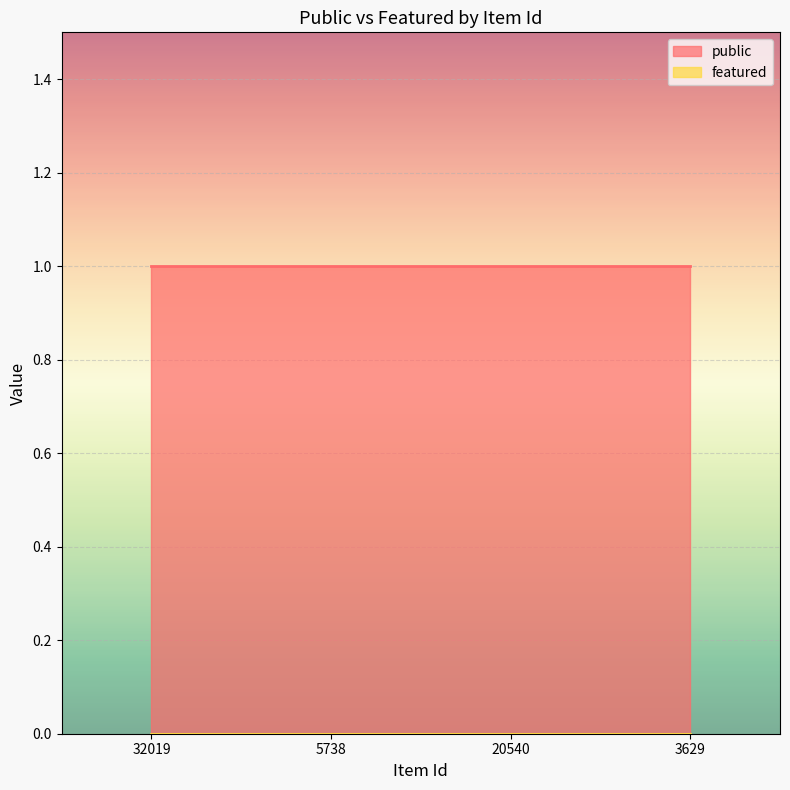

The value of public at 5738 is 1. True or false?

True